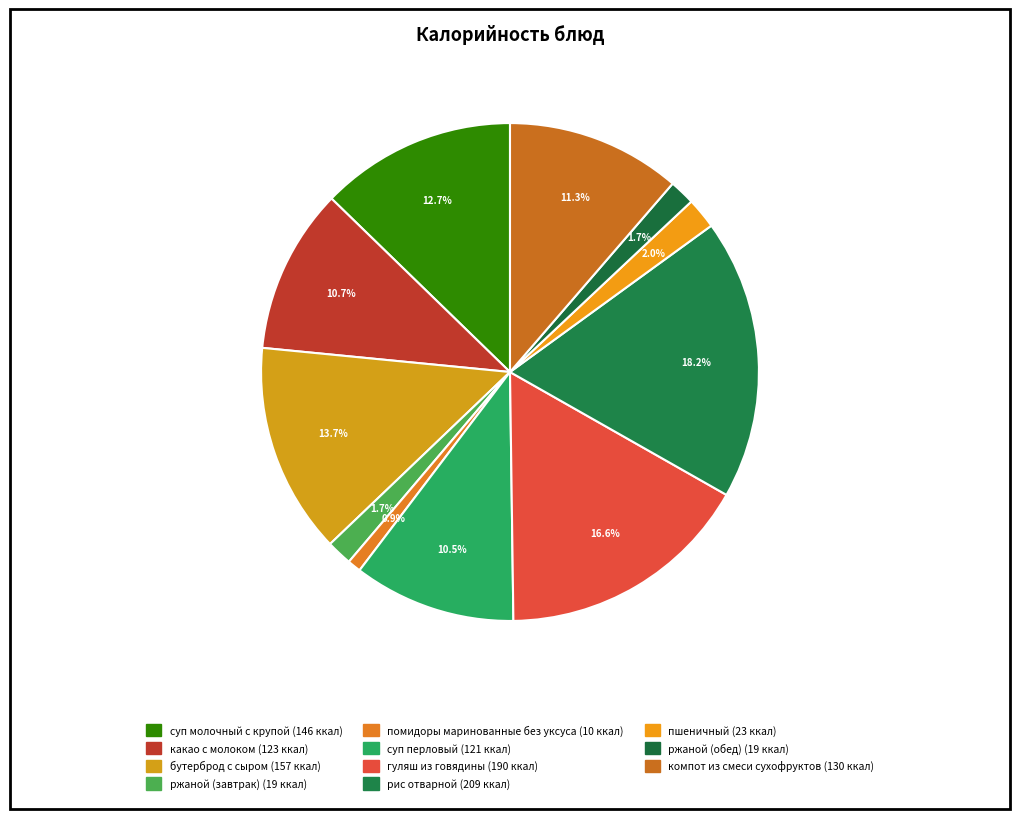

To the nearest percent, what is the difference between the largest and smallest slice percentages?

17%